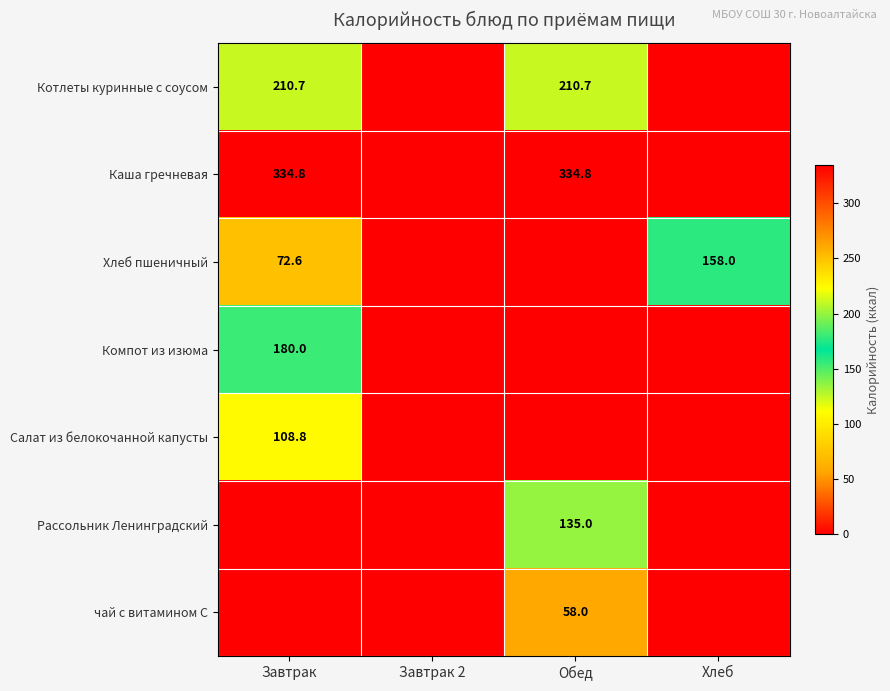

Is it true that Каша гречневая equals 83.6 at Завтрак?

False